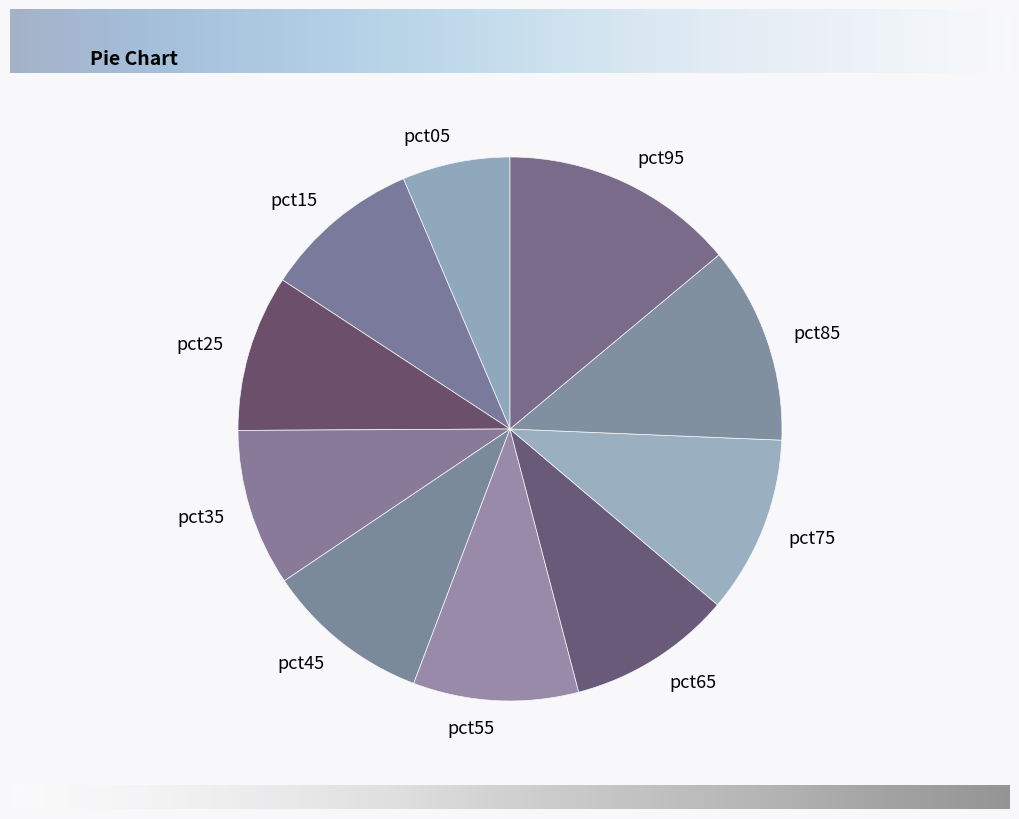

Is there any slice that represents more than half of the pie?

No